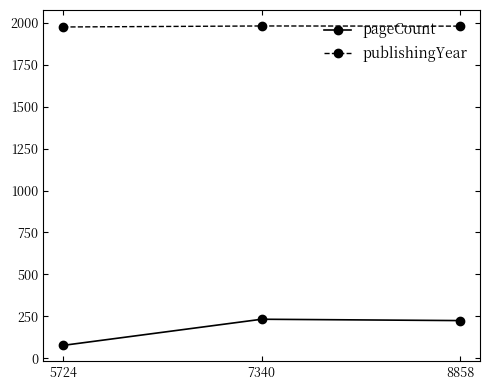

What is the value of the publishingYear point at the 2nd from the left?

1982